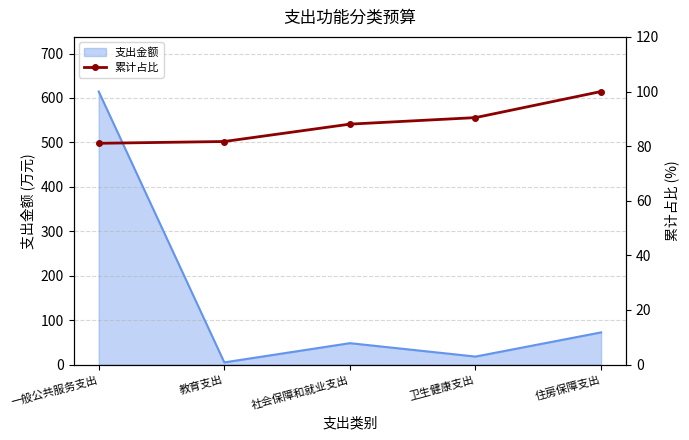

What is the change in value from 一般公共服务支出 to 卫生健康支出?

+9.4